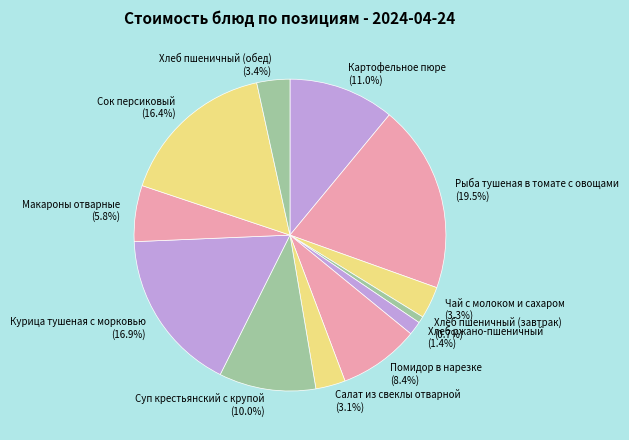

Which category has the smallest portion of the pie?

Хлеб пшеничный (завтрак)